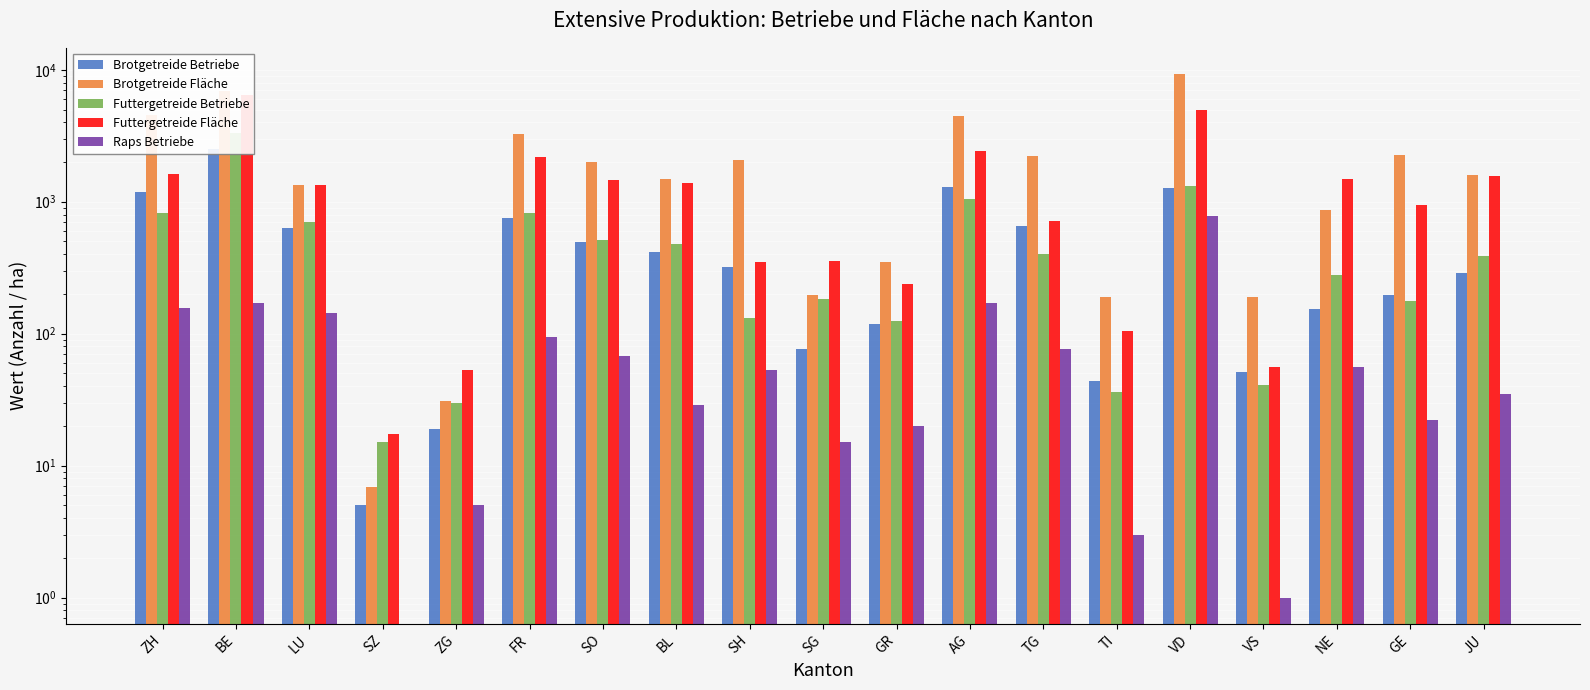

At how many categories does at least one series exceed 7903?

1